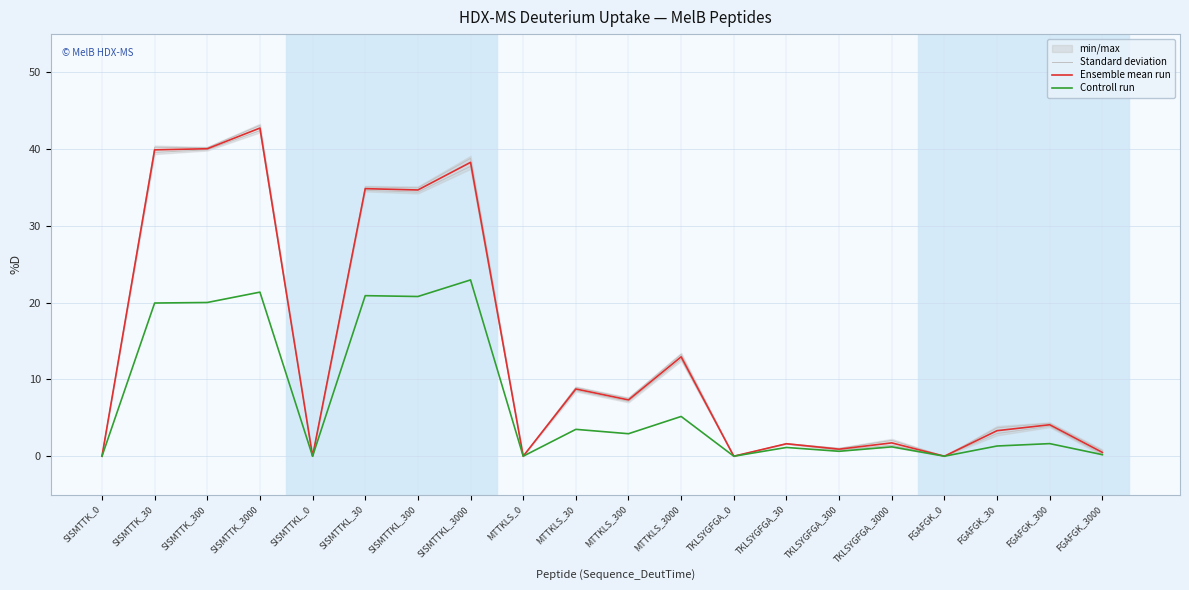

True or false: Standard deviation and Controll run cross at least once.

False